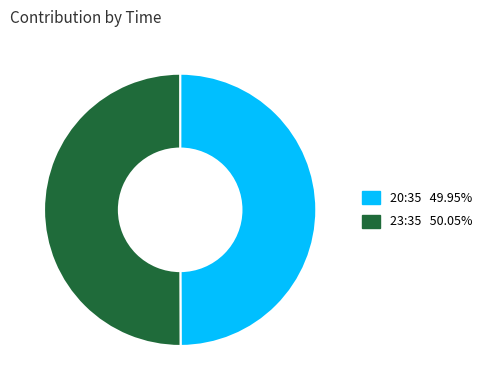

Combined, do 20:35 and 23:35 account for over 50%?

Yes